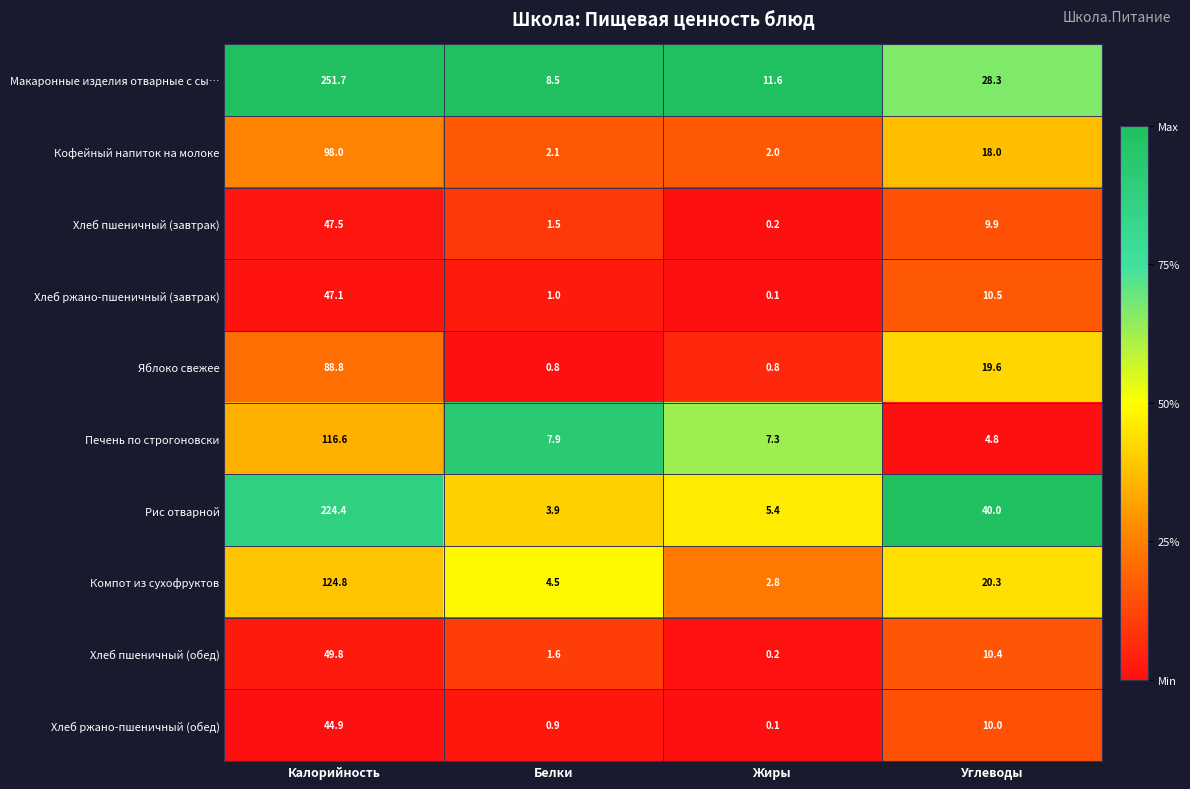

Between Калорийность and Жиры, which series saw the biggest shift?

Макаронные изделия отварные с сы…